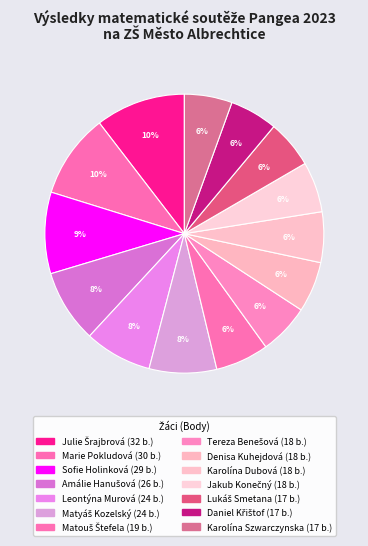

What portion of the pie excludes Sofie Holinková?

90.6%